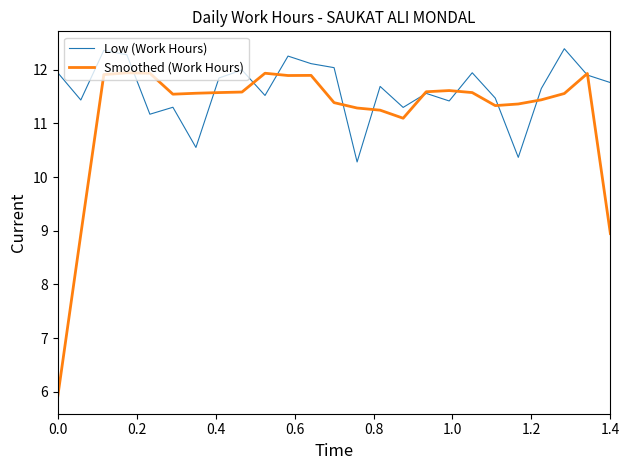

List the series in order of their peak value, lowest first.

Smoothed (Work Hours), Low (Work Hours)